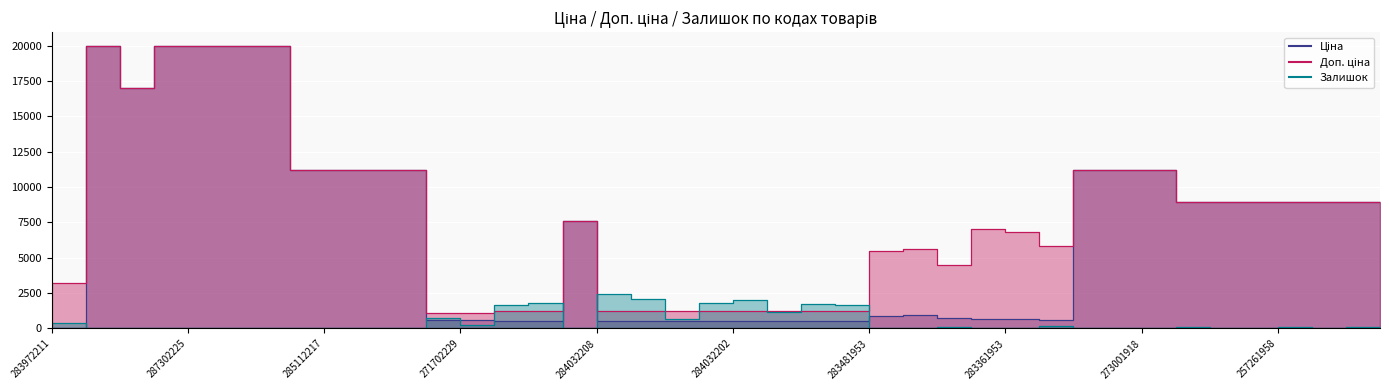

Does the chart display data point markers on the line(s)?

No